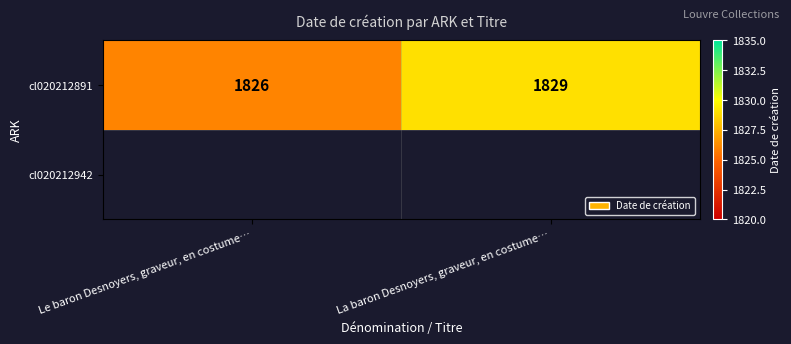

What is the greatest value displayed?

1829